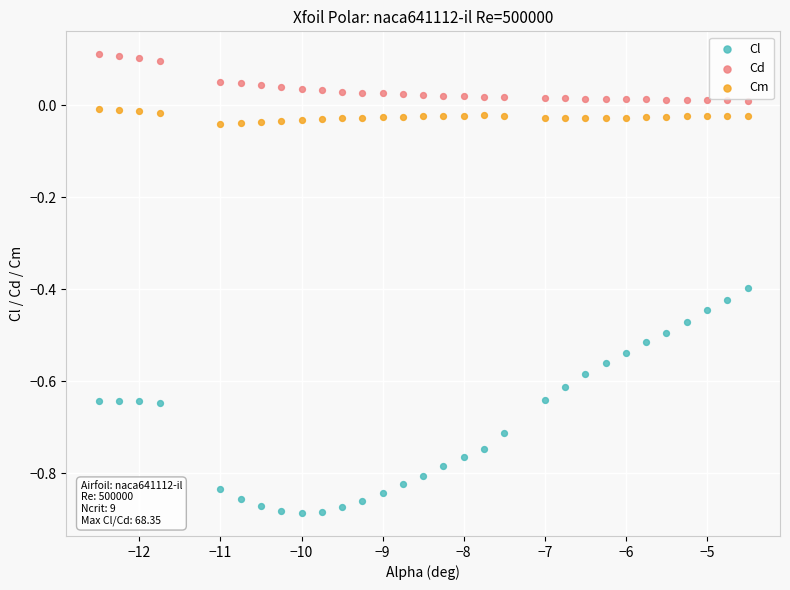

Which series reaches the minimum Y coordinate?

Cl